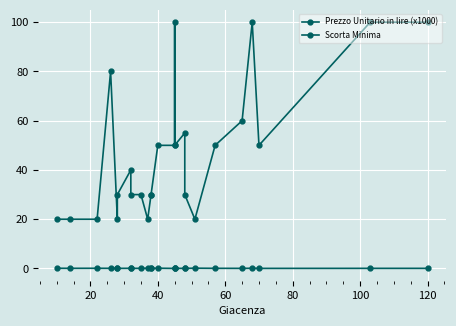

True or false: Scorta Minima and Prezzo Unitario in lire (x1000) intersect in this chart.

False